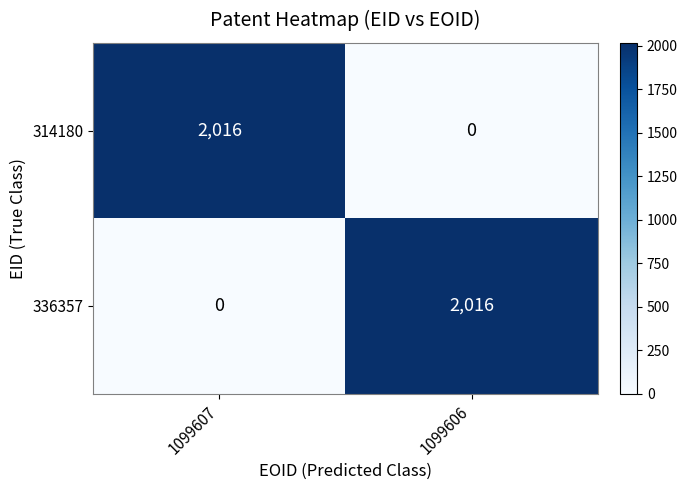

Reading left to right, extract all data points from this chart.

314180: 1099607=2016	1099606=0
336357: 1099607=0	1099606=2016